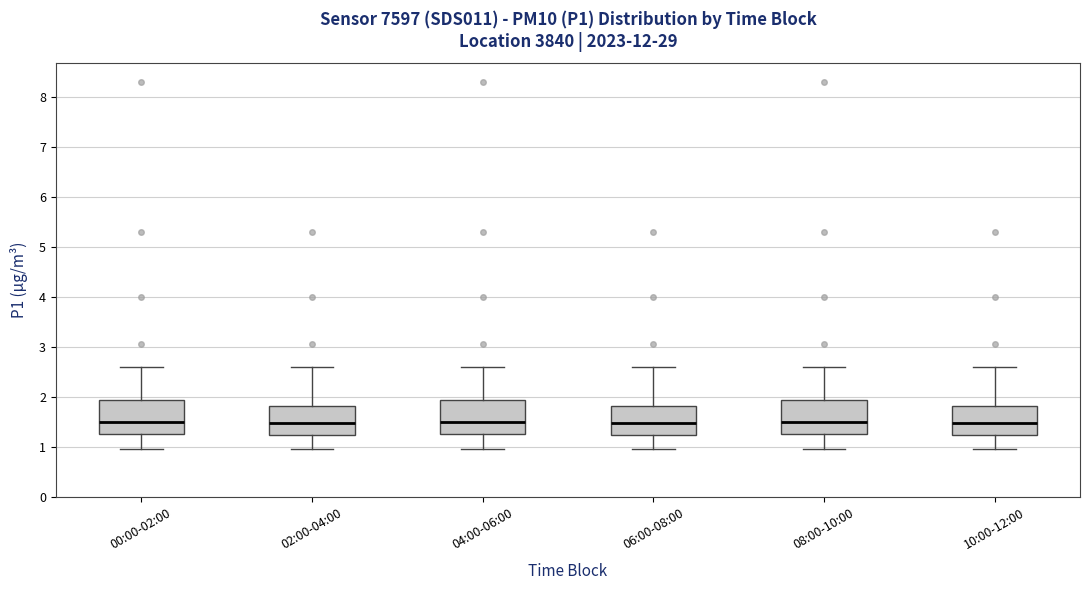

Where does the upper whisker of the box for 02:00-04:00 end on the y-axis? The values are not printed on the chart, so give them approximately, as read against the axis.

2.6